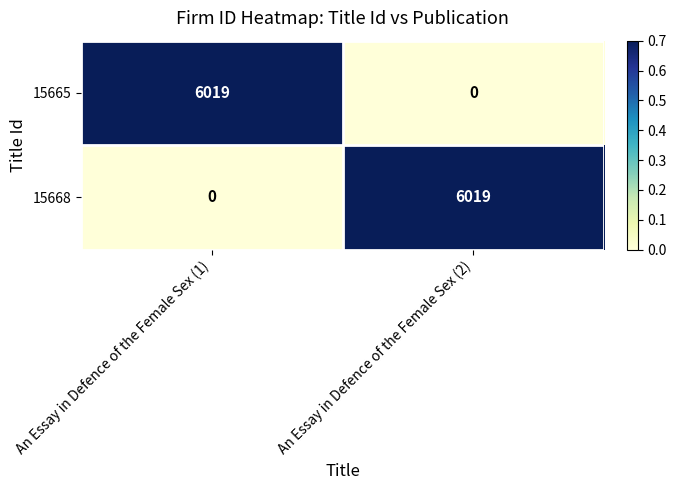

Which category has the highest value in the 15668 series?

An Essay in Defence of the Female Sex (2)